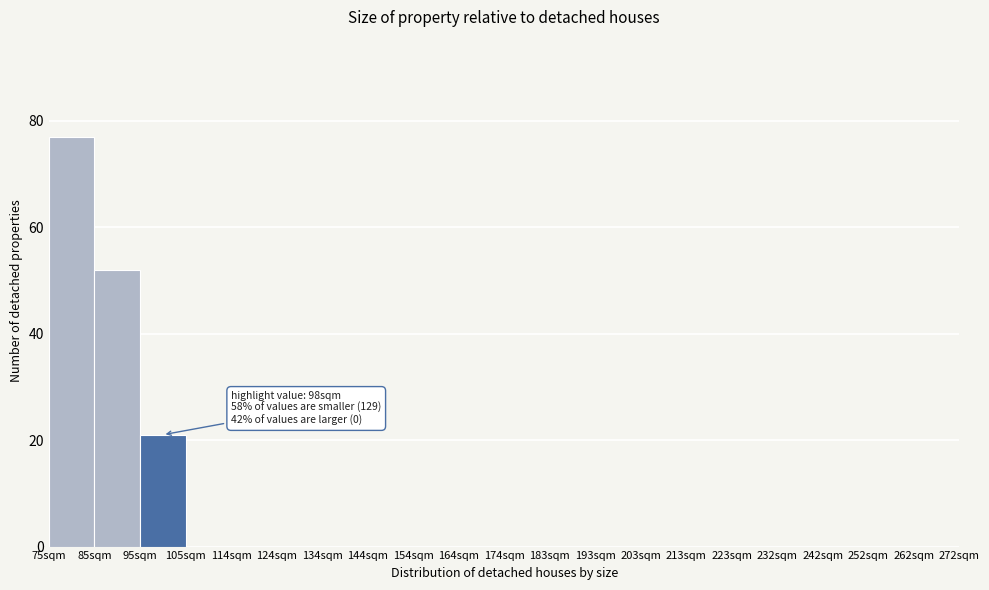

Reading left to right, what are all the values shown in this chart?

75sqm=77	85sqm=52	95sqm=21	105sqm=0	114sqm=0	124sqm=0	134sqm=0	144sqm=0	154sqm=0	164sqm=0	174sqm=0	183sqm=0	193sqm=0	203sqm=0	213sqm=0	223sqm=0	232sqm=0	242sqm=0	252sqm=0	262sqm=0